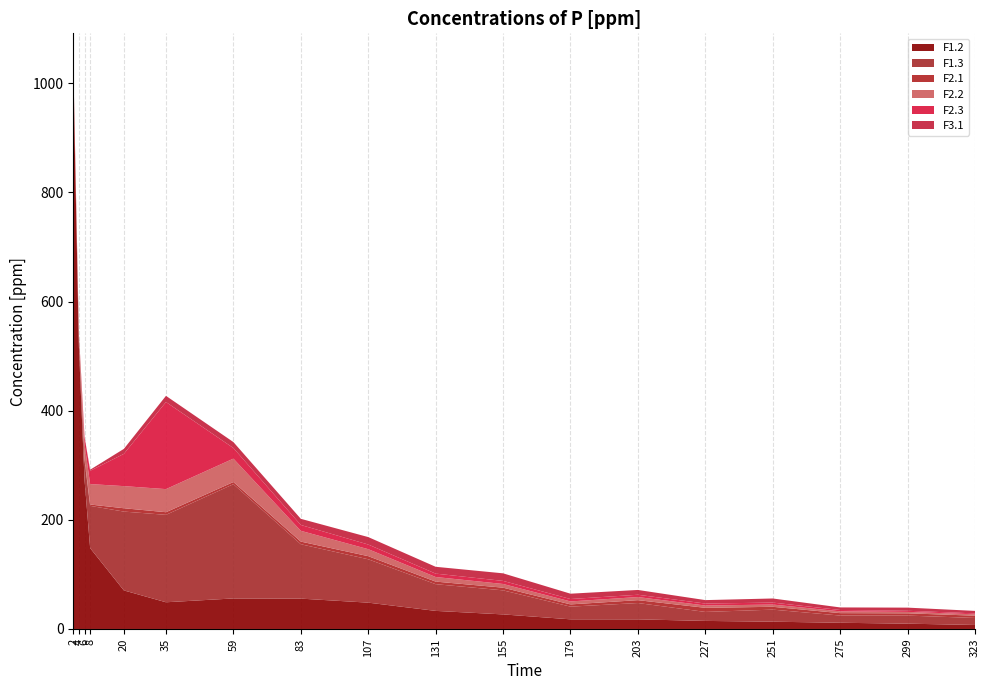

Reading left to right, extract all data points from this chart.

F1.2: 2=1022.2	4=517.7	6=273.6	8=148.2	20=70.7	35=48.9	59=55.9	83=55.6	107=48.2	131=33.1	155=26.7	179=17.7	203=17.6	227=14.8	251=13.3	275=11.4	299=9.7	323=7.3
F1.3: 2=0.0	4=11.1	6=35.4	8=77.4	20=144.4	35=160.2	59=209.3	83=99.6	107=79.5	131=48.9	155=44.1	179=23.2	203=29.9	227=16.5	251=22.1	275=13.2	299=14.8	323=12.9
F2.1: 2=14.8	4=5.6	6=3.8	8=2.4	20=6.1	35=4.8	59=4.0	83=4.9	107=5.7	131=4.7	155=4.9	179=4.1	203=5.3	227=7.5	251=5.2	275=4.4	299=4.2	323=4.2
F2.2: 2=0.0	4=6.7	6=26.5	8=37.4	20=40.5	35=42.3	59=42.9	83=19.7	107=12.8	131=8.4	155=6.7	179=5.4	203=5.7	227=4.2	251=4.1	275=3.3	299=2.6	323=2.6
F2.3: 2=0.5	4=1.0	6=12.7	8=24.3	20=59.1	35=159.6	59=19.4	83=10.7	107=8.6	131=6.2	155=5.6	179=4.4	203=4.2	227=3.6	251=3.6	275=2.5	299=2.1	323=1.6
F3.1: 2=1.9	4=0.3	6=0.5	8=2.0	20=9.1	35=11.3	59=10.9	83=11.3	107=13.6	131=12.5	155=13.9	179=9.8	203=8.8	227=6.3	251=7.5	275=4.7	299=5.8	323=4.5